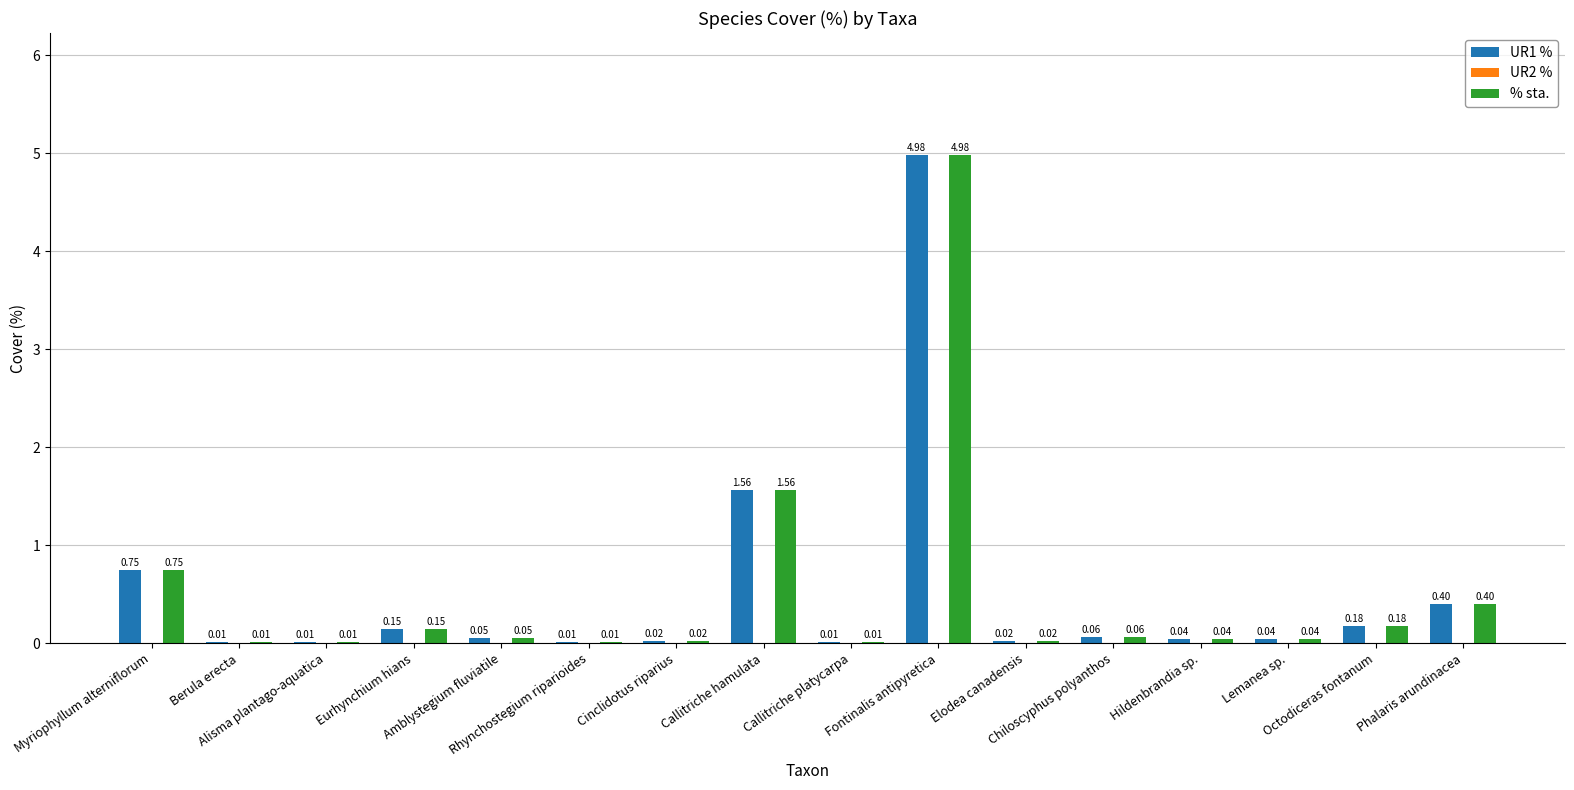

How many data points does each series have?

16